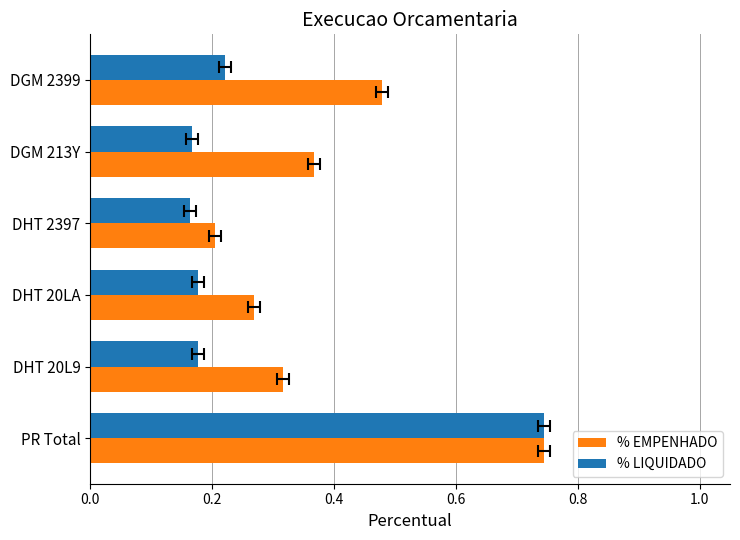

Reading left to right, extract all data points from this chart.

% EMPENHADO: 0.7	0.3	0.3	0.2	0.4	0.5
% LIQUIDADO: 0.7	0.2	0.2	0.2	0.2	0.2